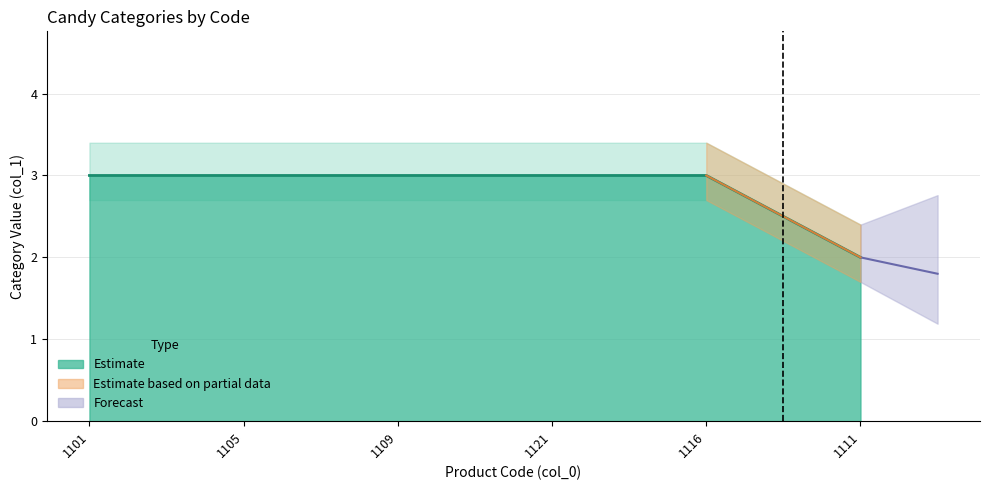

How many values are below 3?

1